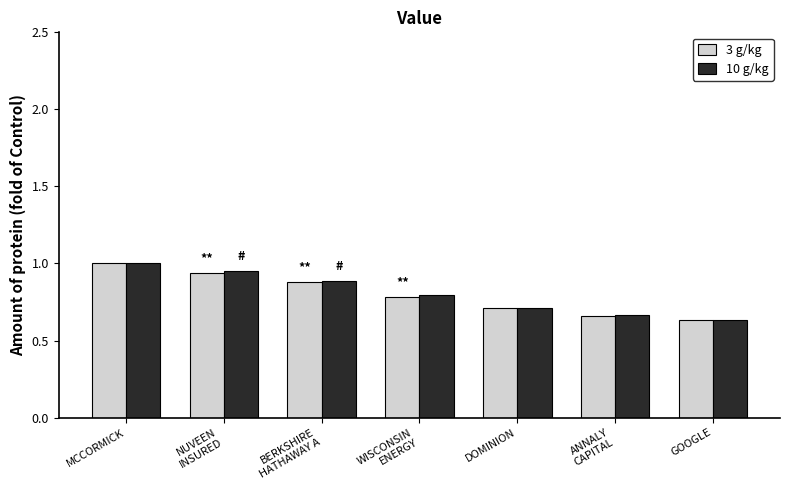

At which category is the sum across all series the highest?

MCCORMICK